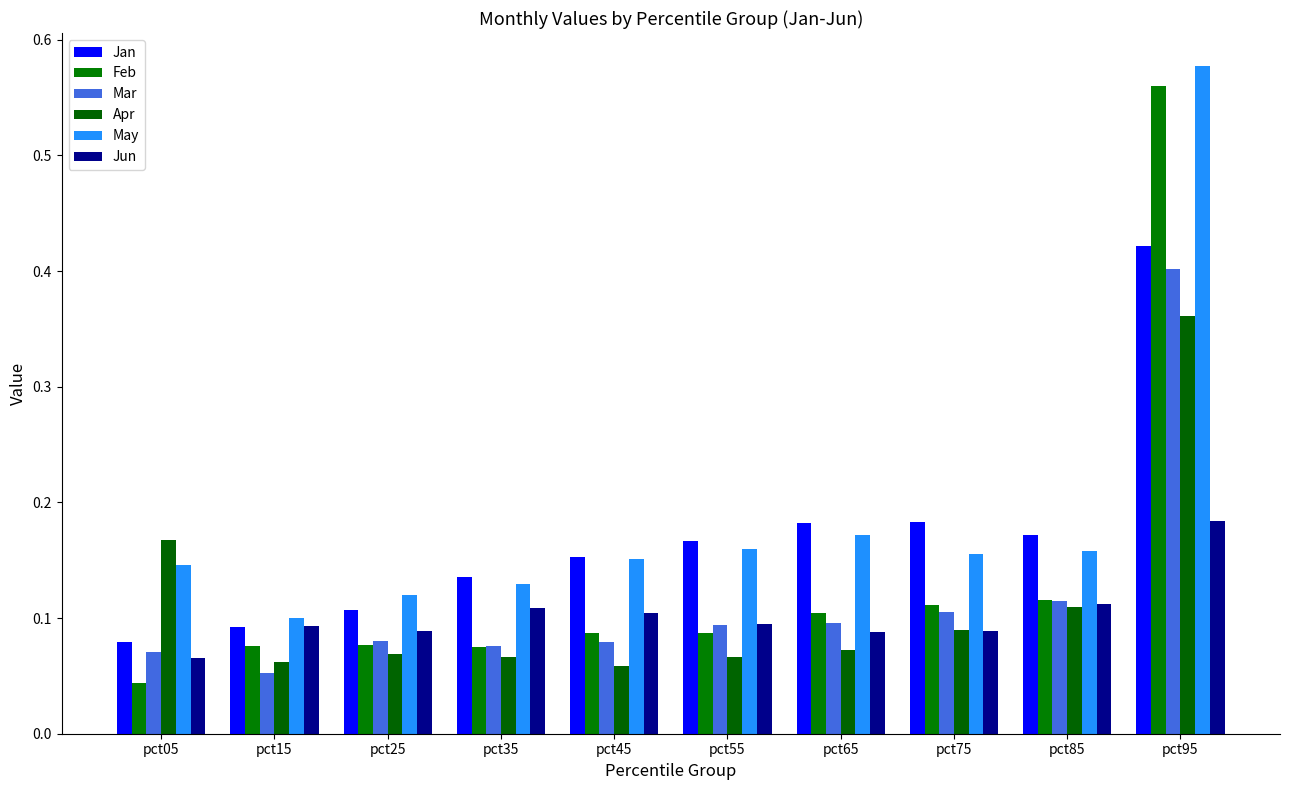

At which category is the sum across all series the highest?

pct95